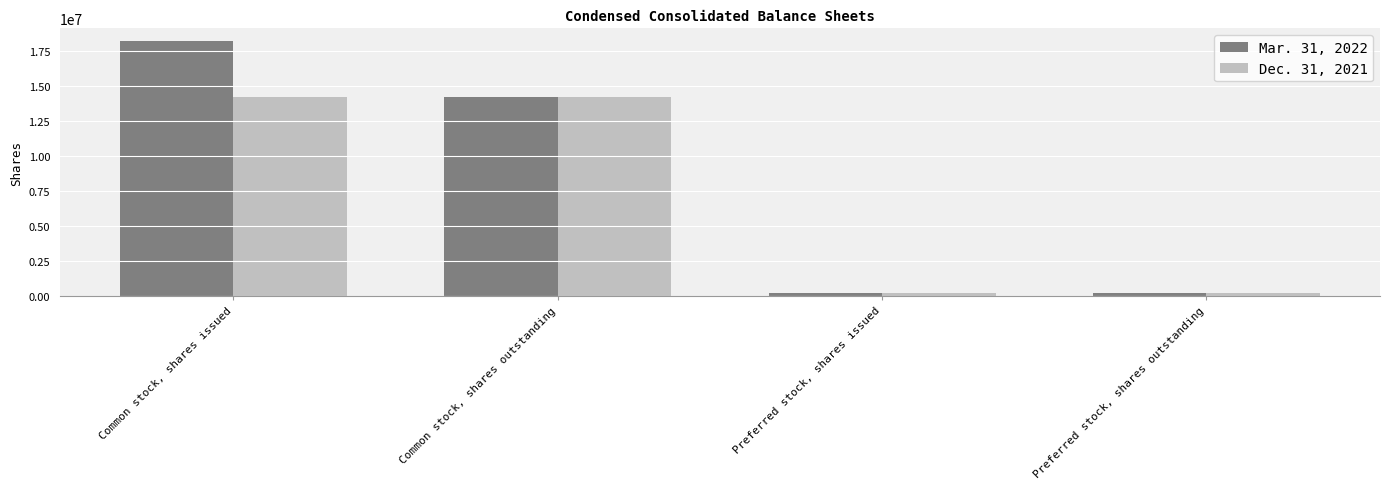

Reading left to right, list all the values displayed in this chart.

Mar. 31, 2022: Common stock, shares issued=18233479	Common stock, shares outstanding=14239177	Preferred stock, shares issued=200000	Preferred stock, shares outstanding=200000
Dec. 31, 2021: Common stock, shares issued=14239177	Common stock, shares outstanding=14239177	Preferred stock, shares issued=200000	Preferred stock, shares outstanding=200000